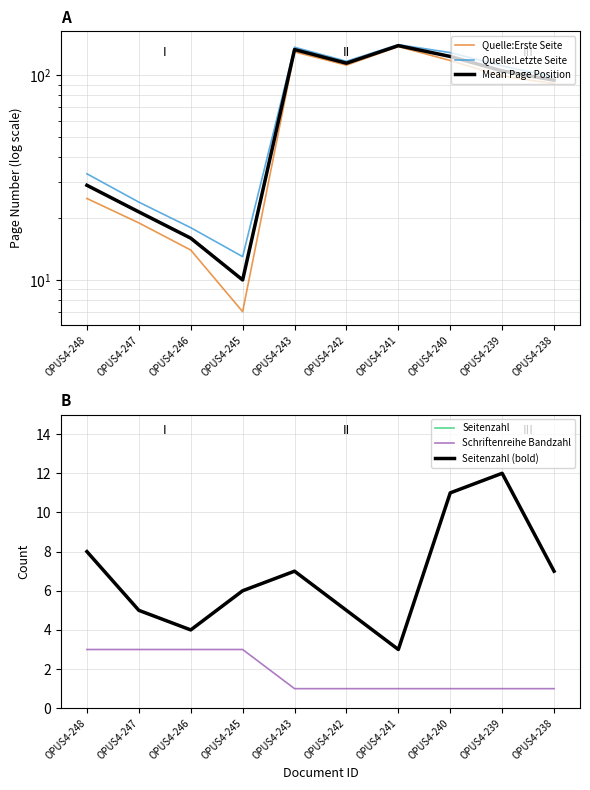

True or false: Seitenzahl has more than 2 points higher than both neighbors.

False